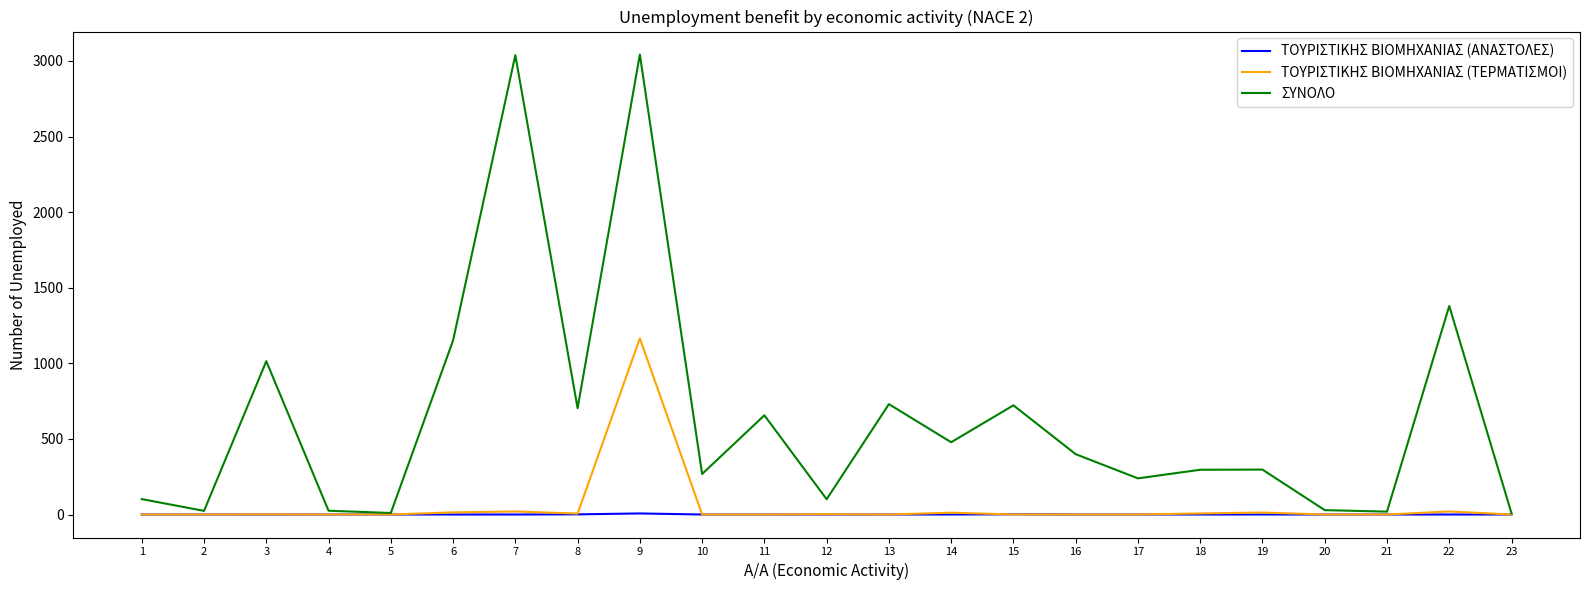

The value of ΤΟΥΡΙΣΤΙΚΗΣ ΒΙΟΜΗΧΑΝΙΑΣ (ΤΕΡΜΑΤΙΣΜΟΙ) at 17 is 0. True or false?

True